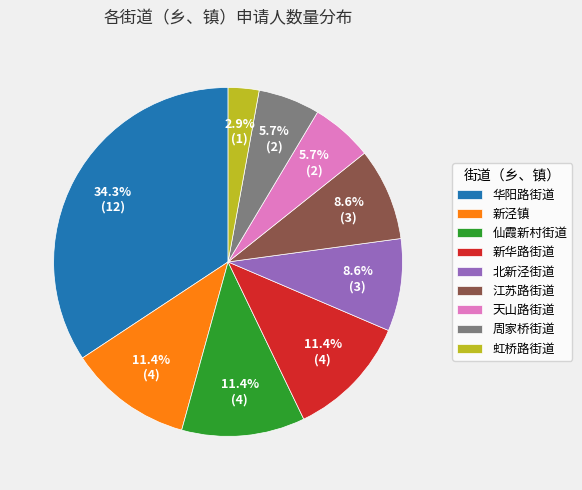

To the nearest percent, what is the combined percentage of 新泾镇 and 仙霞新村街道?

23%